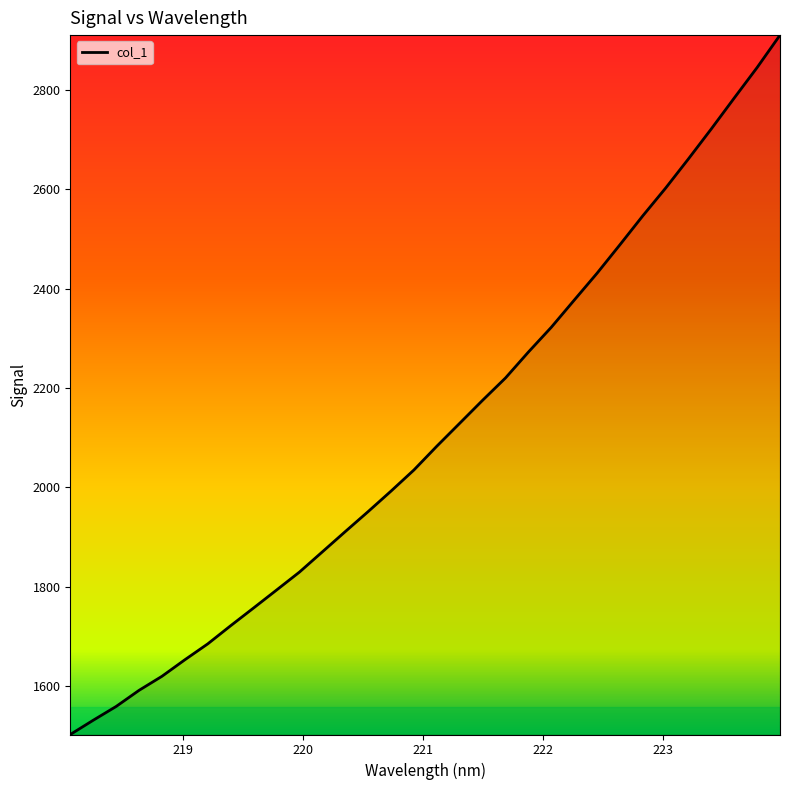

What is the greatest value displayed?

2910.4